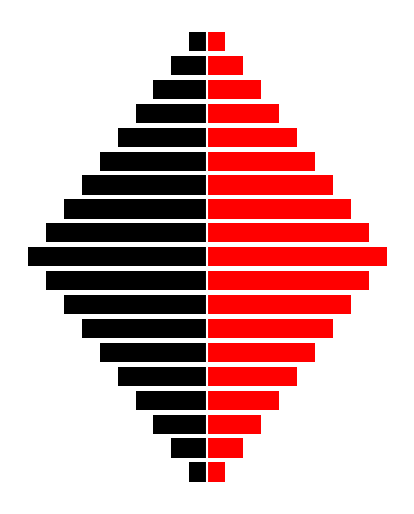

What is the value of the black bar at the 8th from the left?

-16